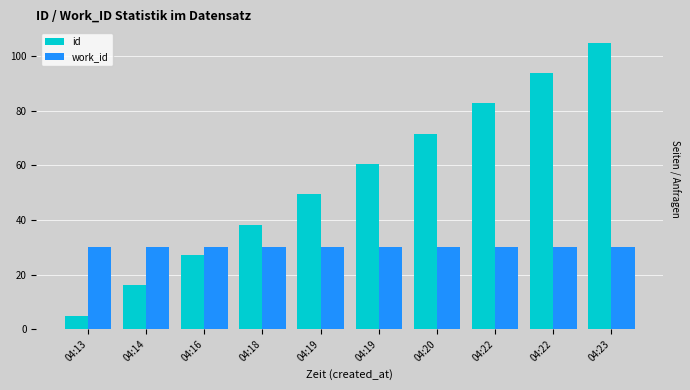

Is it true that work_id equals 17.5 at 04:16?

False